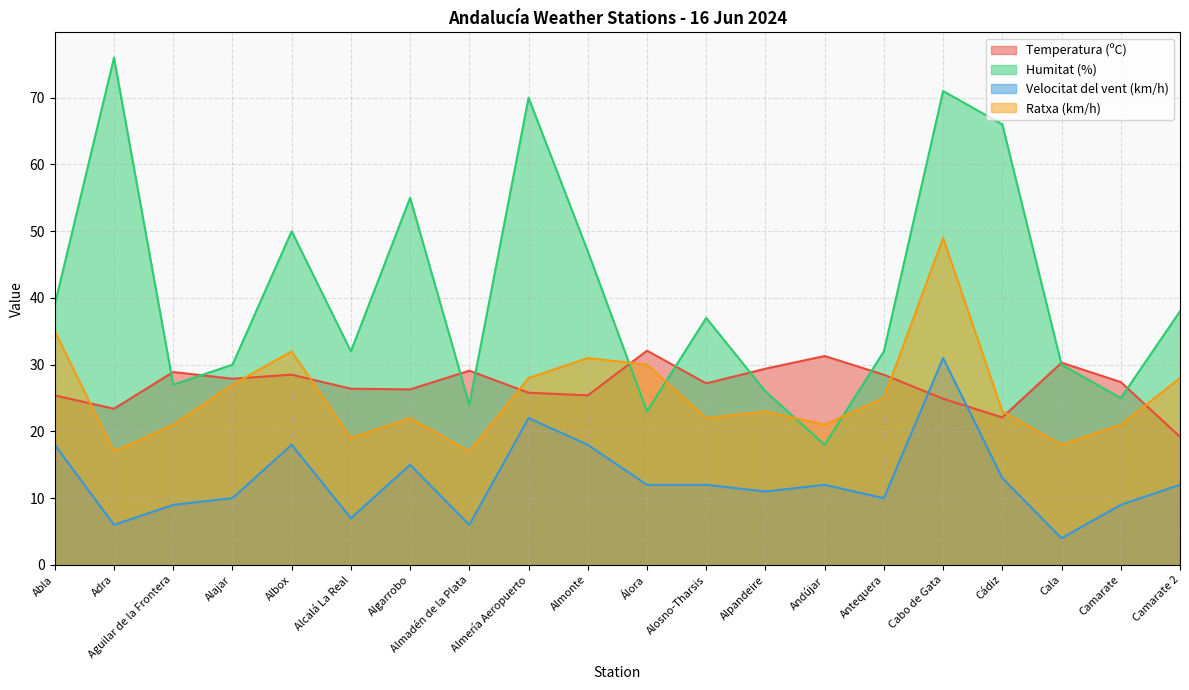

What value does the Velocitat del vent (km/h) series have at Aguilar de la Frontera?

9.0